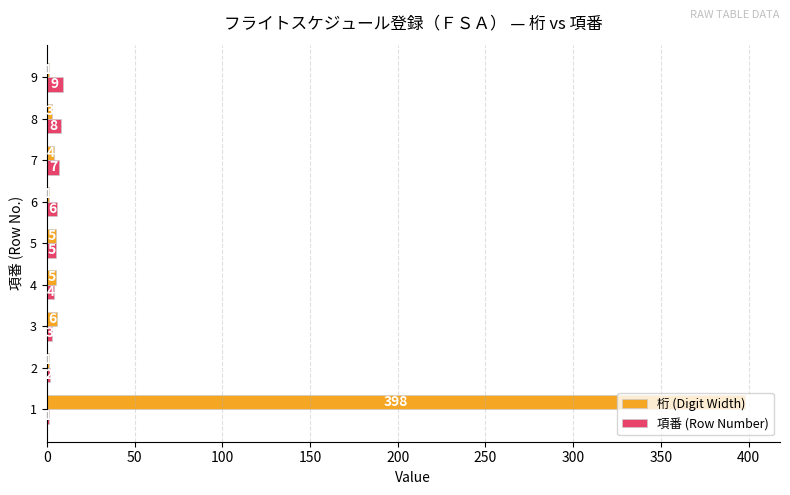

What is the maximum value for 項番 (Row Number)?

9